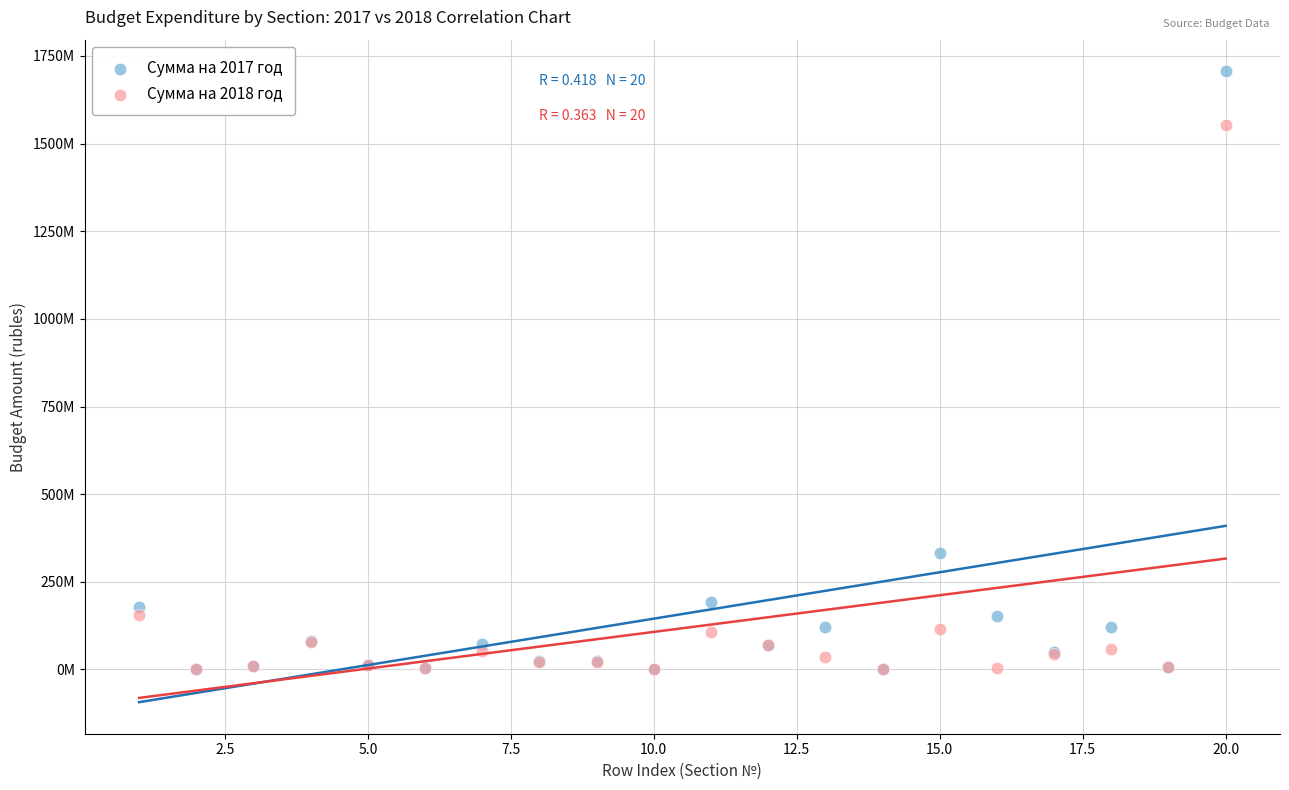

What are all the series names shown in the legend?

Сумма на 2017 год, Сумма на 2018 год